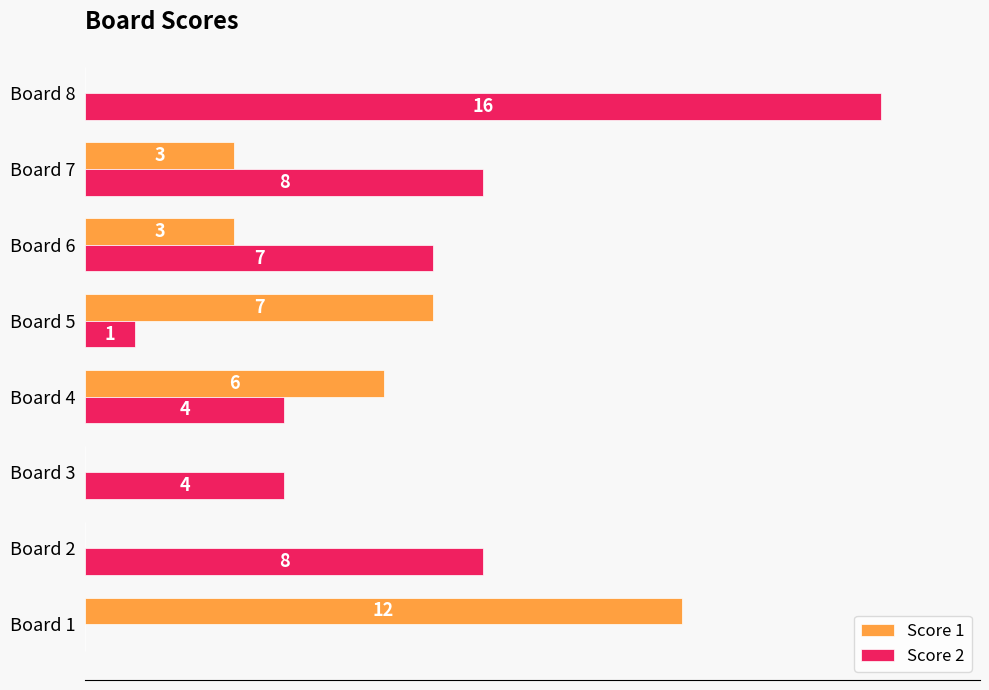

At which label is Score 1 closest to 6?

Board 4